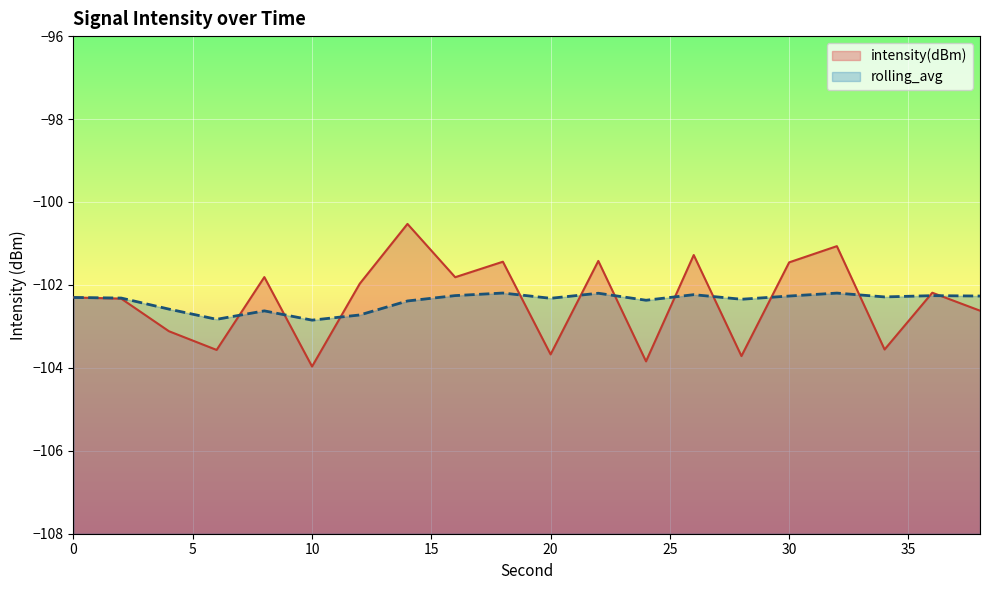

After their last crossing, which series has the higher values: intensity(dBm) or rolling_avg?

rolling_avg